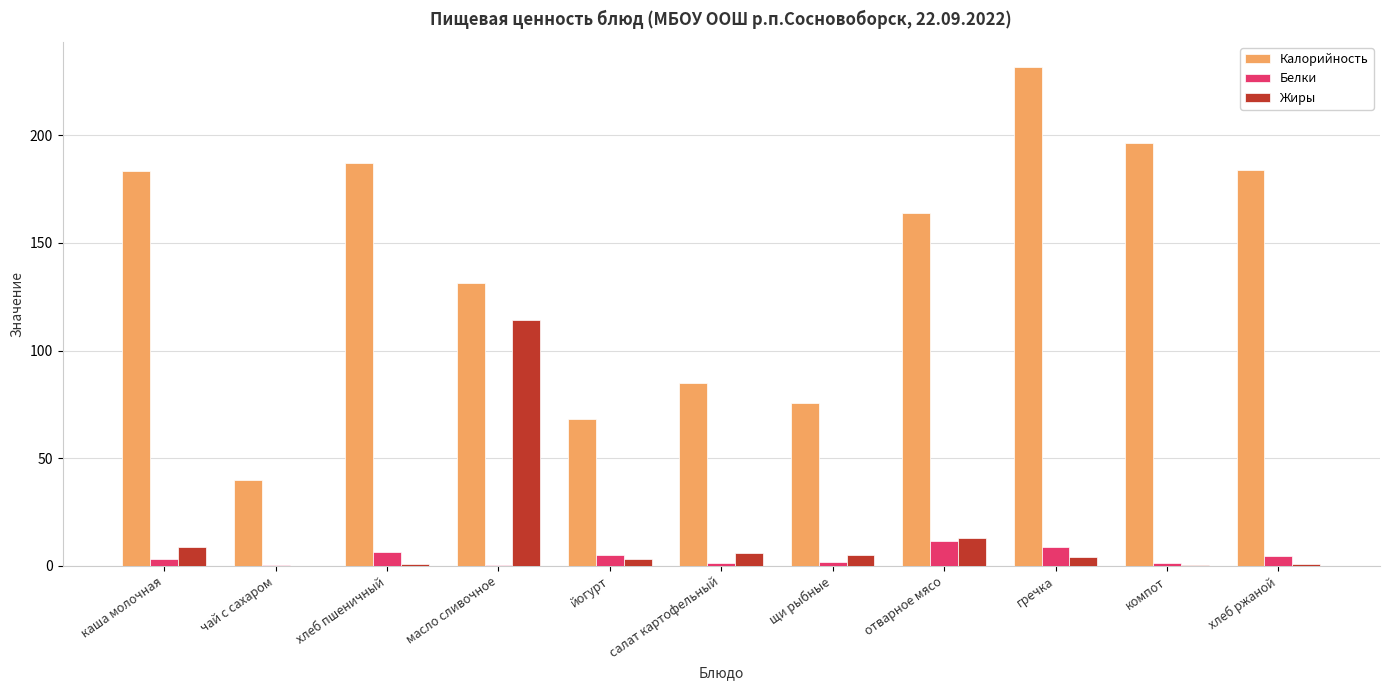

Between чай с сахаром and масло сливочное, which series saw the biggest shift?

Жиры